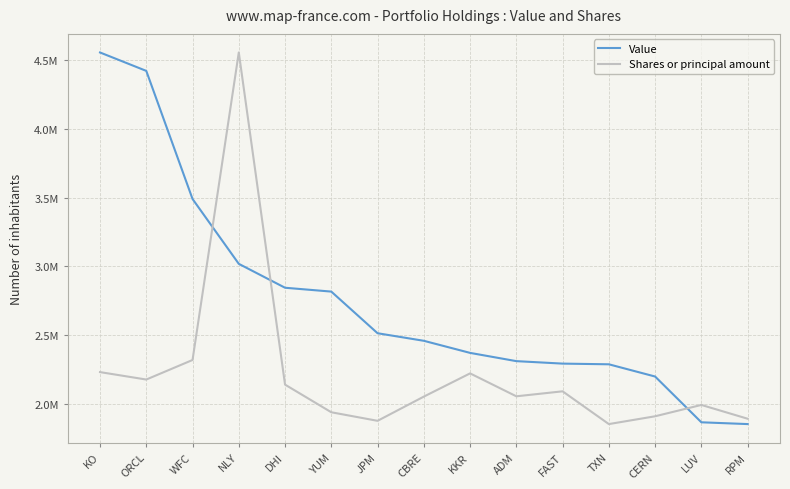

Reading right to left, extract all data points from this chart.

Value: 1853000.0	1866000.0	2199000.0	2288000.0	2293000.0	2311000.0	2371000.0	2459000.0	2514000.0	2817000.0	2845000.0	3019000.0	3491000.0	4423000.0	4557000.0
Shares or principal amount: 1891937.6	1992309.1	1909725.0	1853000.0	2091367.6	2055160.0	2221891.7	2052841.0	1876700.7	1938999.0	2140101.0	4557000.0	2319311.3	2177078.5	2231205.8